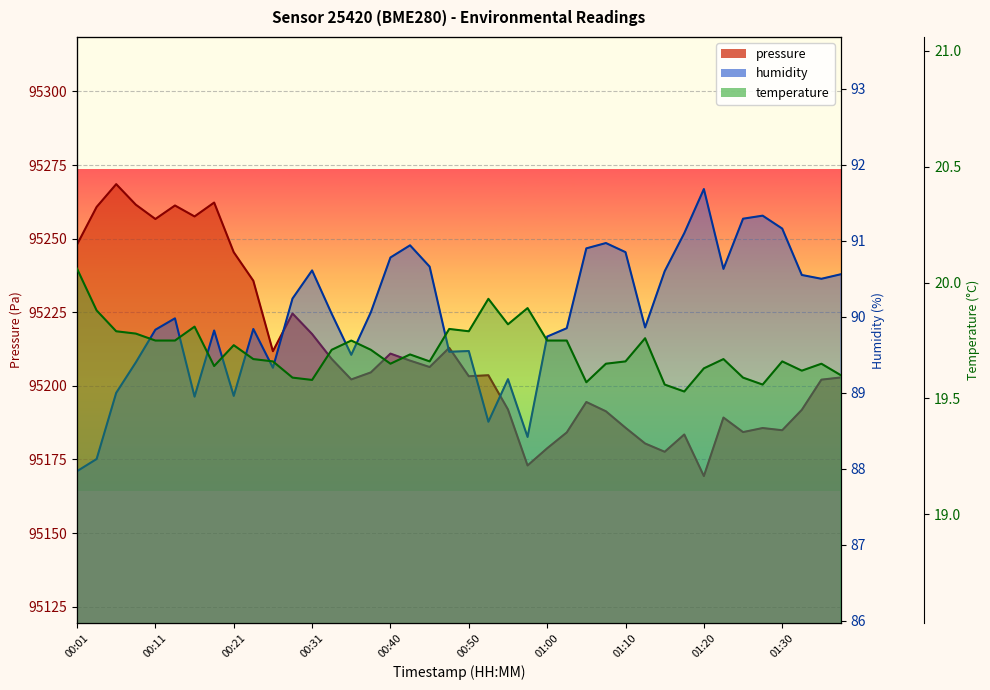

What is the difference between the humidity values at 35 and 11?

1.1